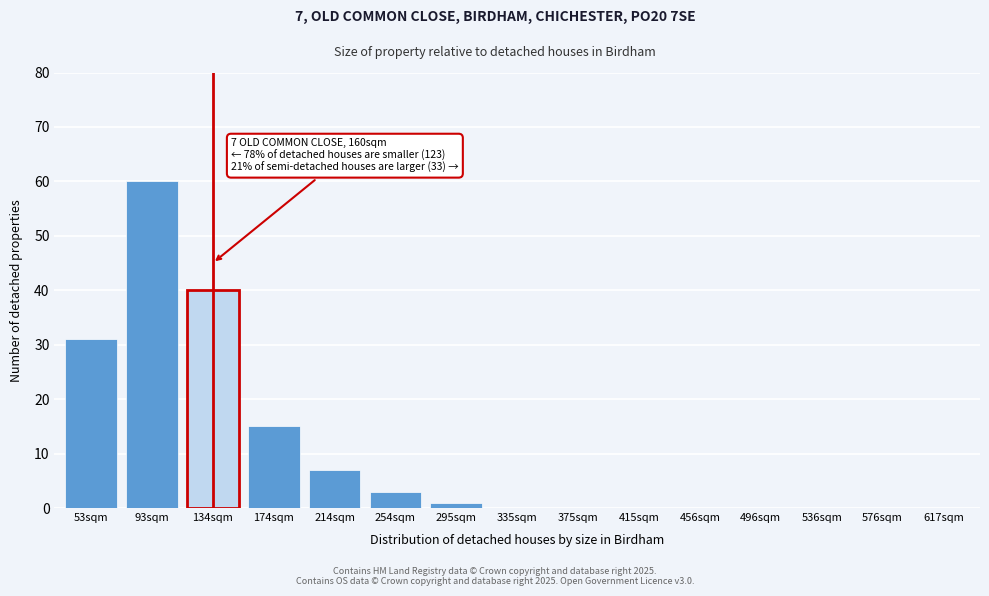

Reading left to right, extract all data points from this chart.

53sqm=31	93sqm=60	134sqm=40	174sqm=15	214sqm=7	254sqm=3	295sqm=1	335sqm=0	375sqm=0	415sqm=0	456sqm=0	496sqm=0	536sqm=0	576sqm=0	617sqm=0